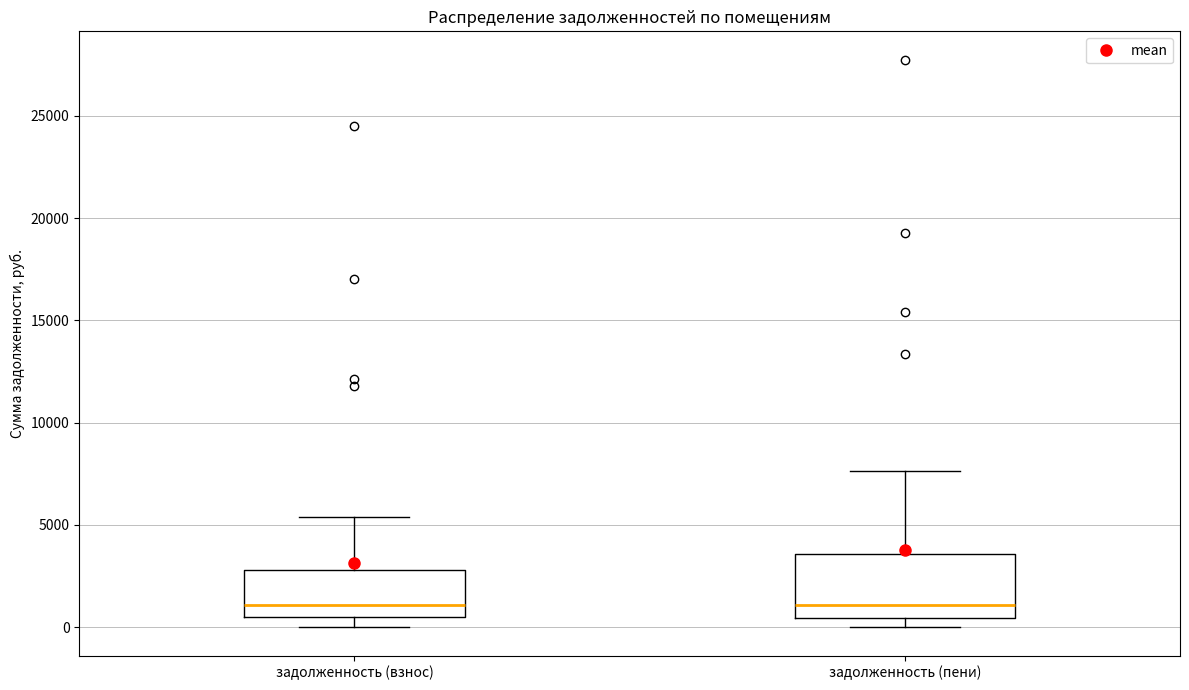

Where is the lower edge of the box for задолженность (взнос) on the y-axis? The values are not printed on the chart, so give them approximately, as read against the axis.

500